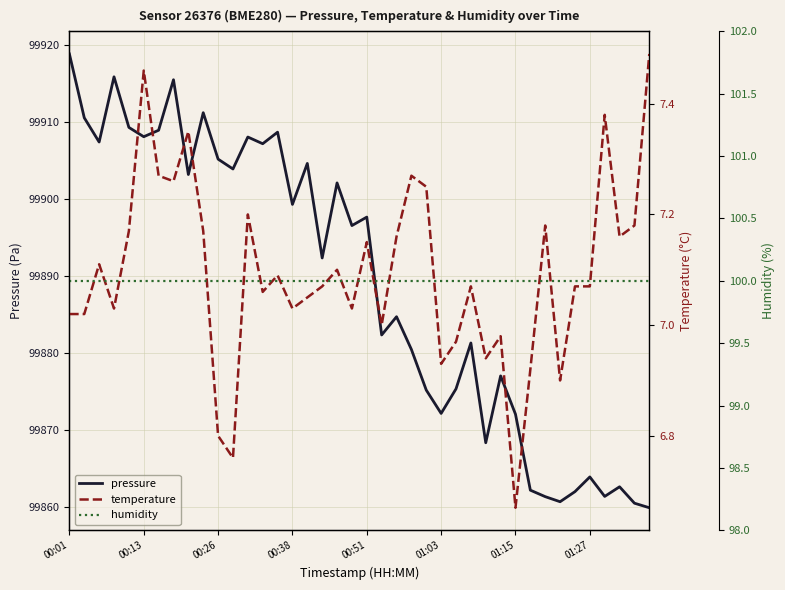

List the series in order of their peak value, highest first.

pressure, humidity, temperature